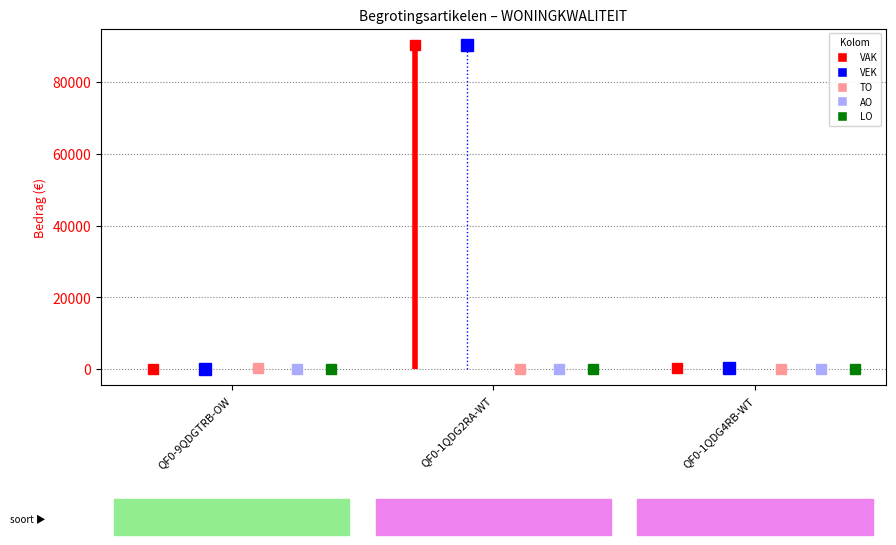

Reading right to left, extract all data points from this chart.

VAK: QF0-1QDG4RB-WT=400	QF0-1QDG2RA-WT=90265	QF0-9QDGTRB-OW=0
VEK: QF0-1QDG4RB-WT=400	QF0-1QDG2RA-WT=90440	QF0-9QDGTRB-OW=0
TO: QF0-1QDG4RB-WT=0	QF0-1QDG2RA-WT=0	QF0-9QDGTRB-OW=400
AO: QF0-1QDG4RB-WT=0	QF0-1QDG2RA-WT=0	QF0-9QDGTRB-OW=0
LO: QF0-1QDG4RB-WT=0	QF0-1QDG2RA-WT=0	QF0-9QDGTRB-OW=0